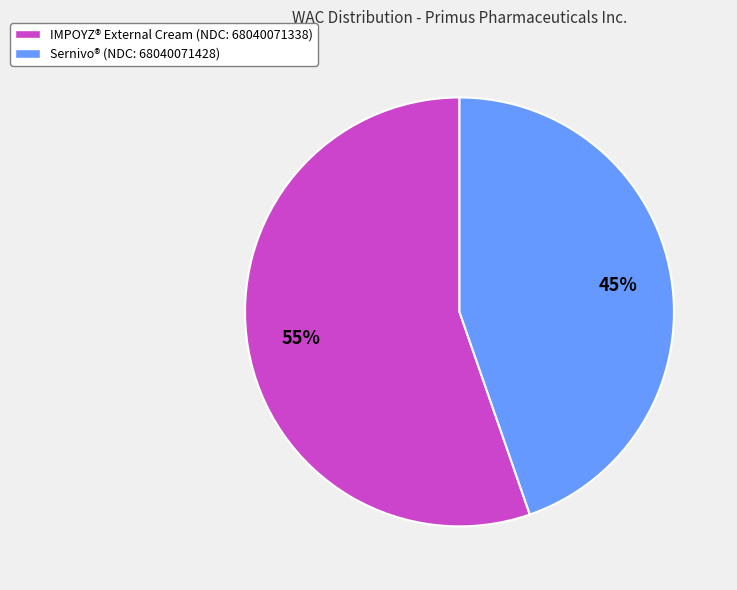

Count the number of slices in the pie.

2